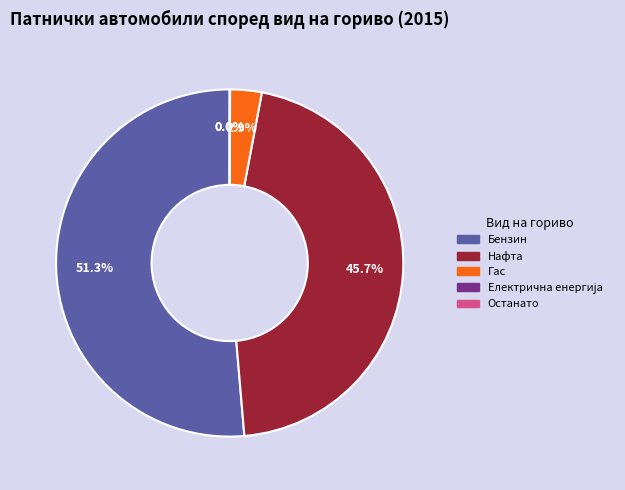

Which has a higher value, Нафта or Бензин?

Бензин